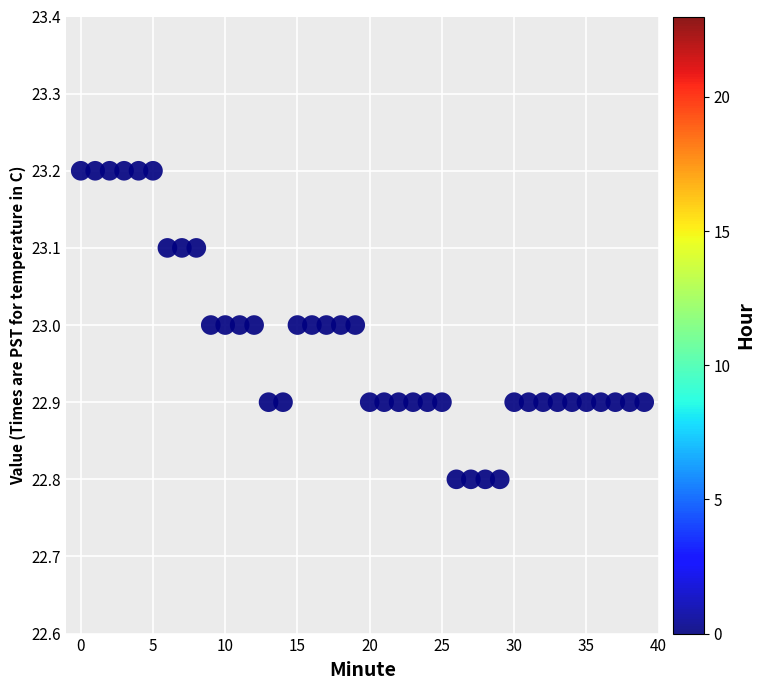

What is the range of Y values (max minus min)?

0.4